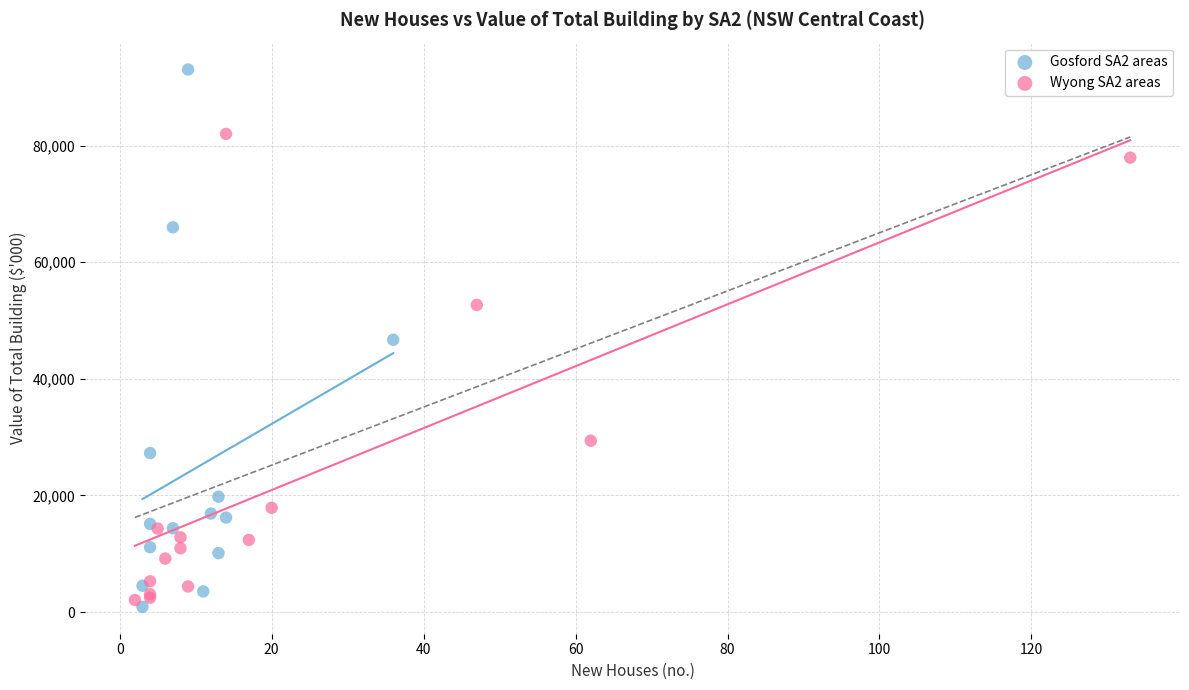

Which series has the largest Y range (max minus min)?

Gosford SA2 areas